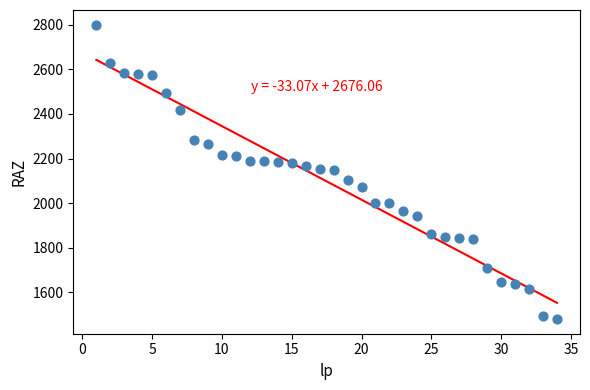

What is the range of Y values (max minus min)?

1322